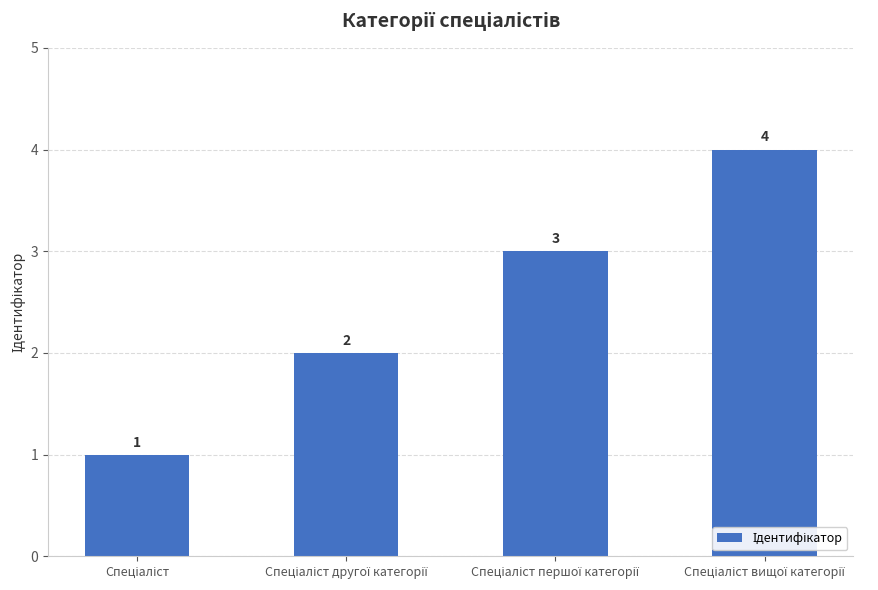

Count the values in the range 2 to 4.

3